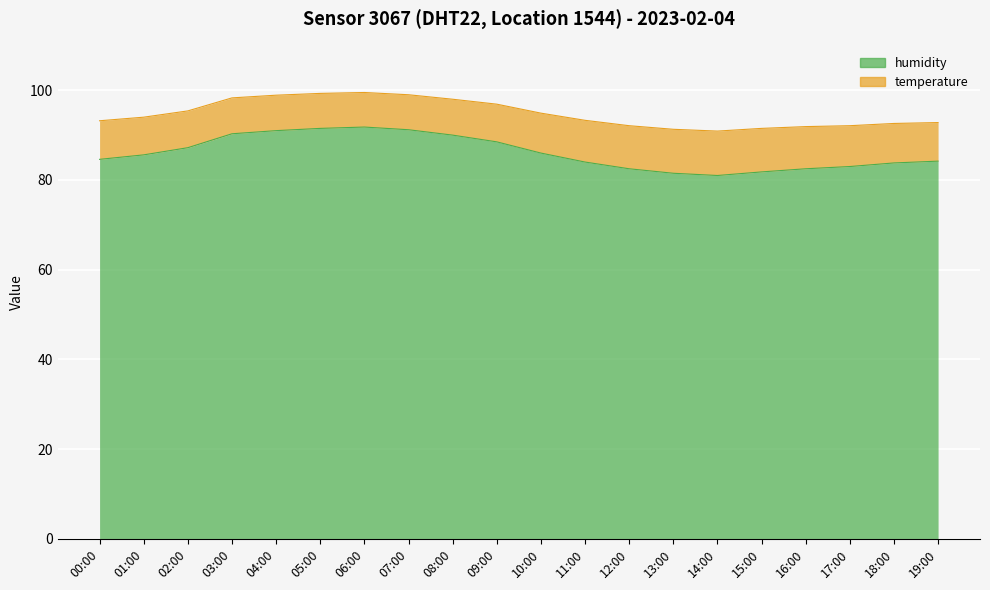

What is the change in value from 05:00 to 08:00?

-1.5